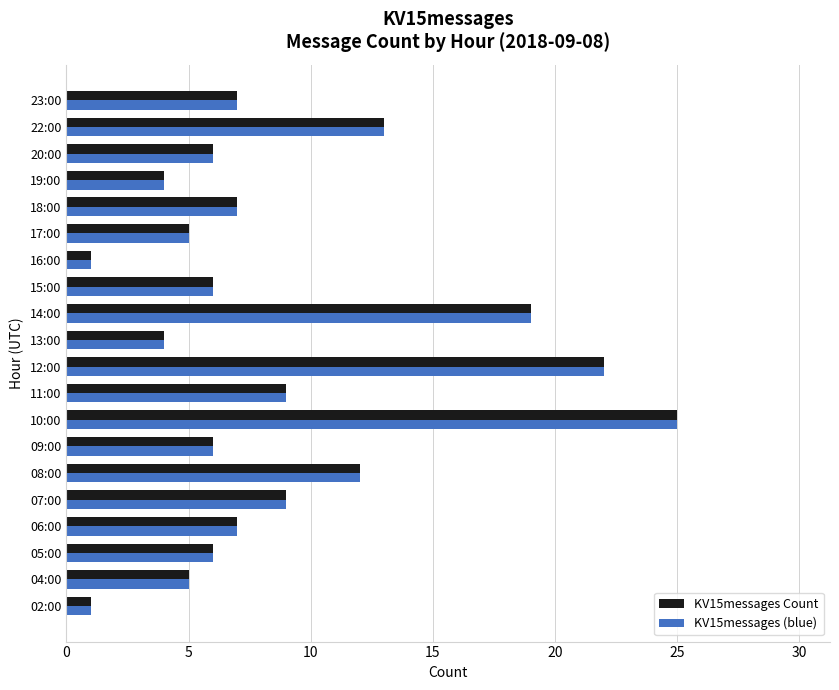

The value of KV15messages (blue) at 22:00 is 13. True or false?

True